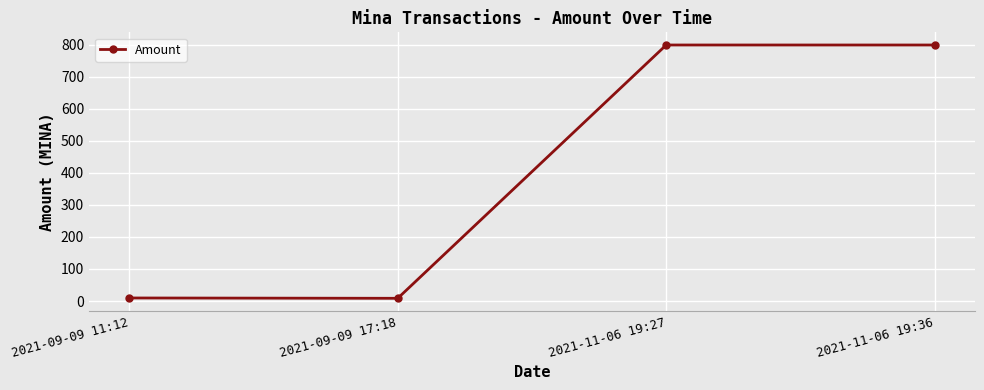

What is the value of the 4th point from the left?

798.5